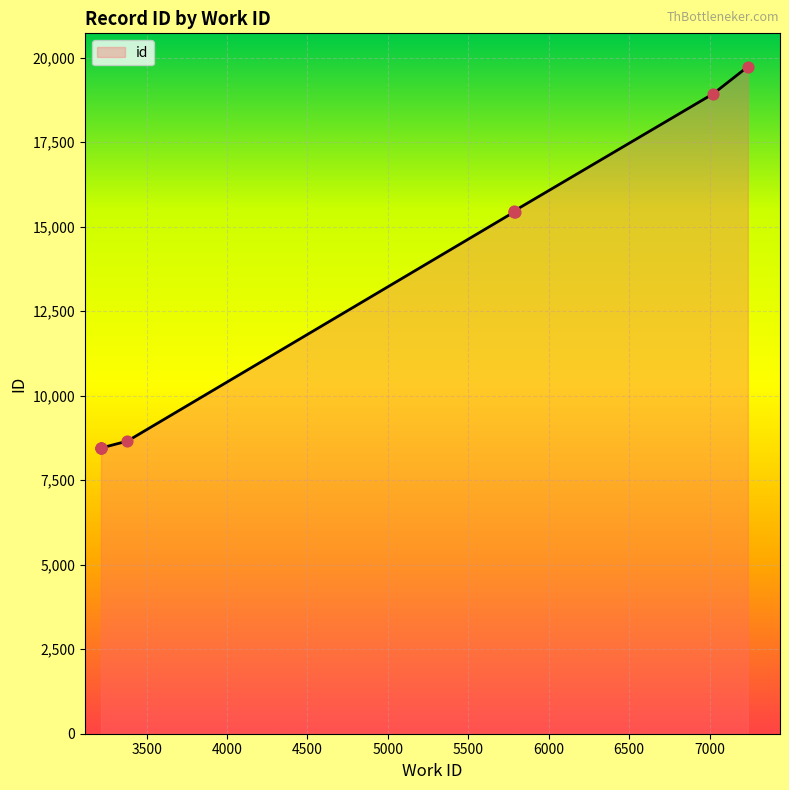

What is the change in value from 3216 to 7024?

+10486